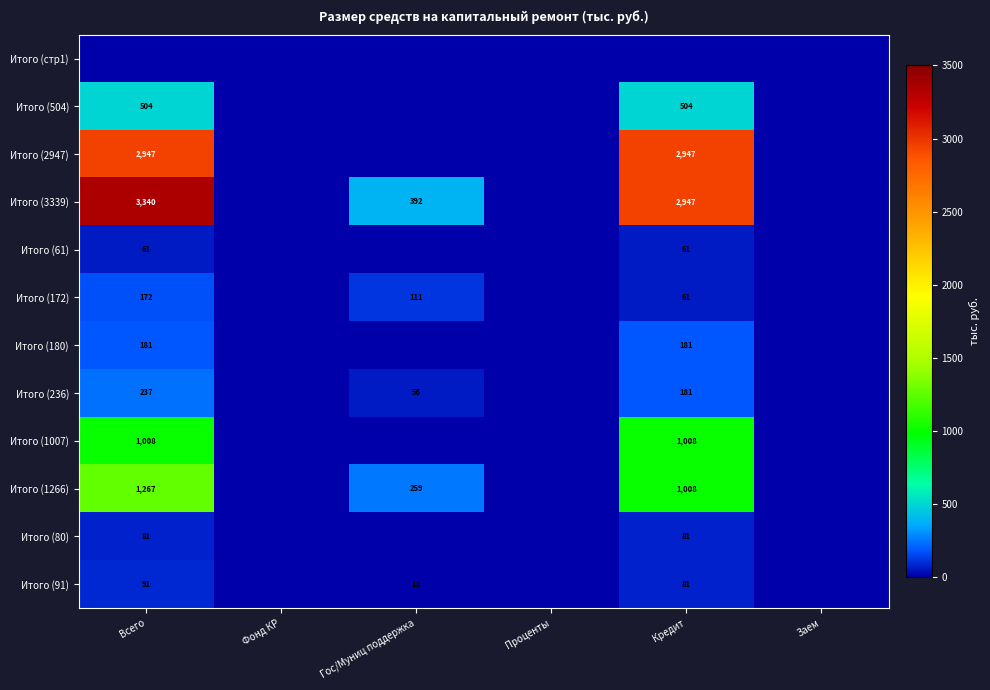

Is the value of Итого (172) at Кредит greater than the value of Итого (504) at Всего?

No